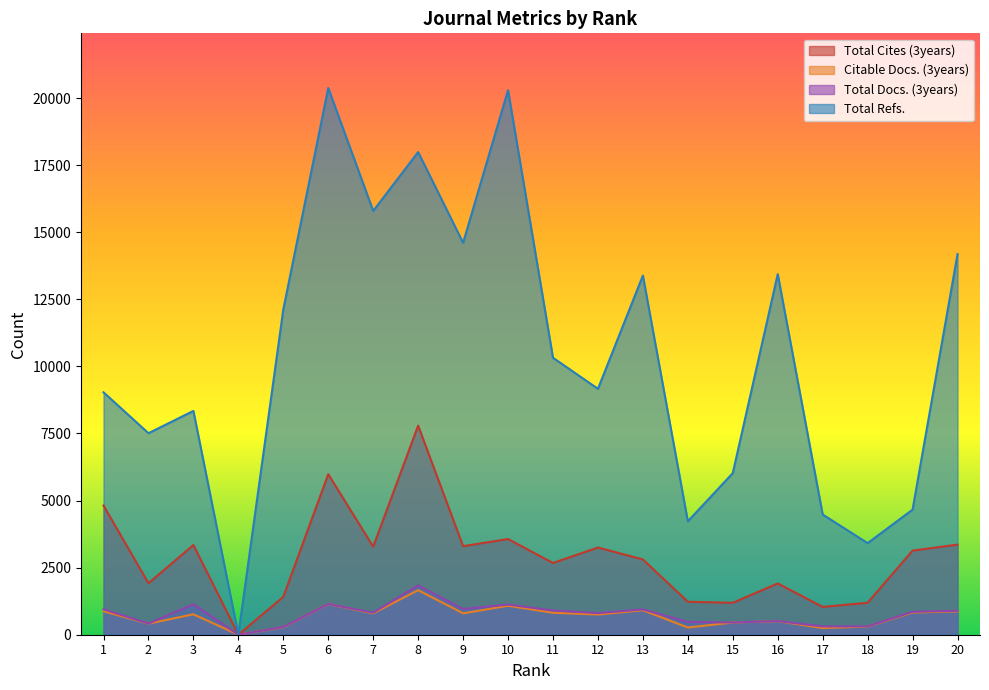

True or false: Total Docs. (3years) and Citable Docs. (3years) intersect in this chart.

False